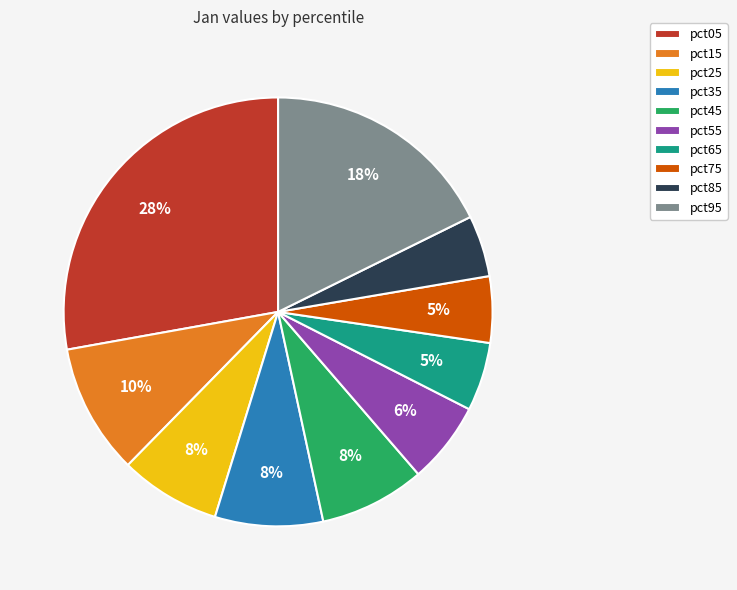

Is the sum of pct65 and pct45 greater than half?

No